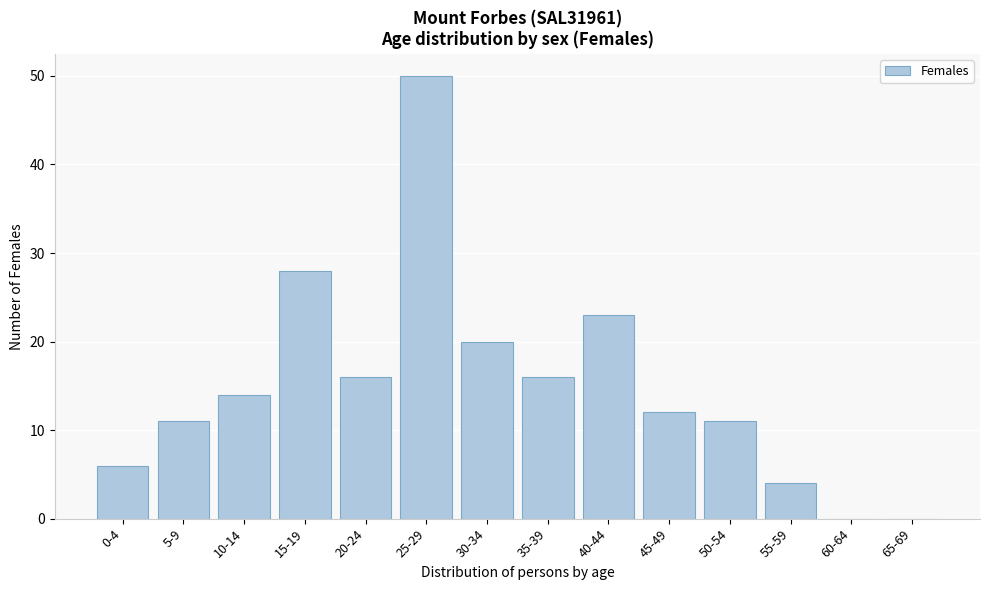

Reading right to left, extract all data points from this chart.

65-69=0	60-64=0	55-59=4	50-54=11	45-49=12	40-44=23	35-39=16	30-34=20	25-29=50	20-24=16	15-19=28	10-14=14	5-9=11	0-4=6